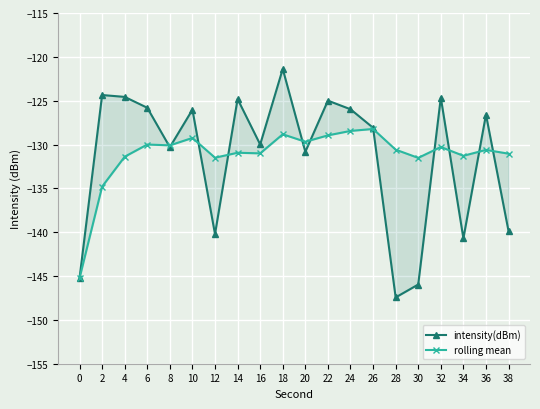

What is the sum of the rolling mean values at 4 and 18?

-260.2